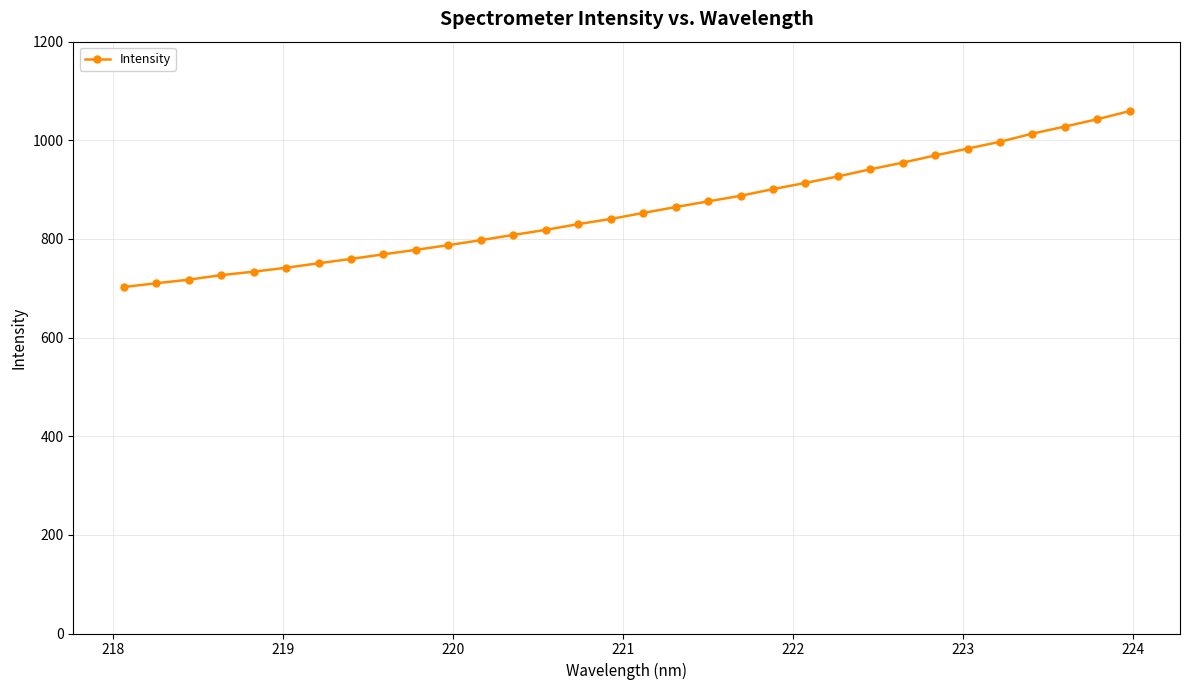

What is the average value?

858.8